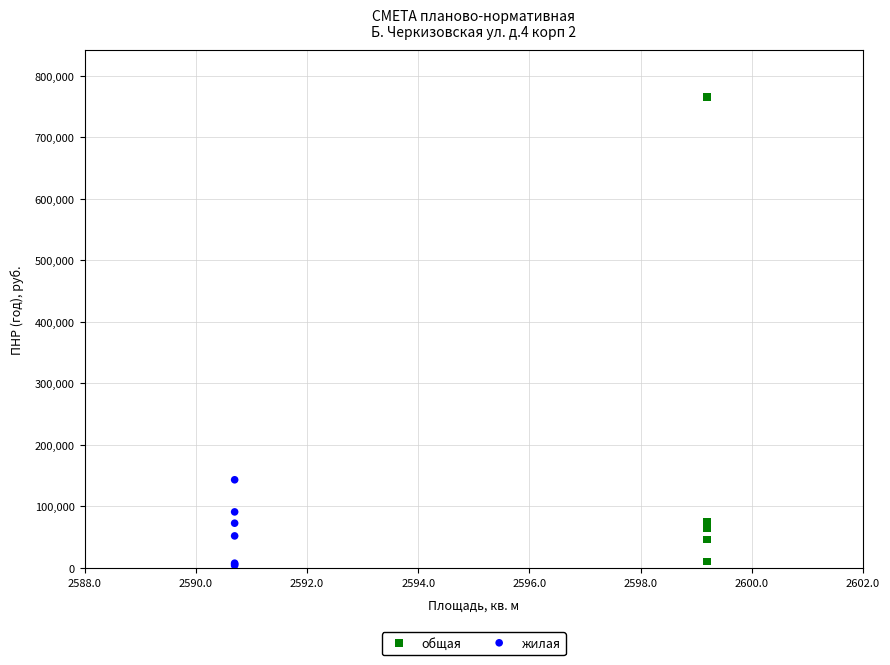

Which series contains the highest Y value?

общая